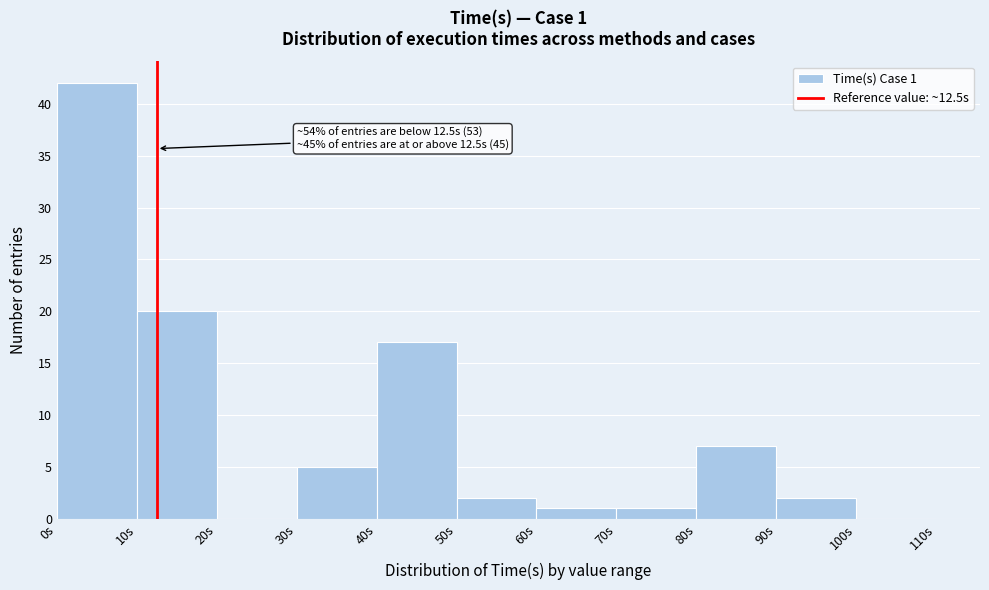

Over which range of the x-axis is the bar tallest?

0 to 10